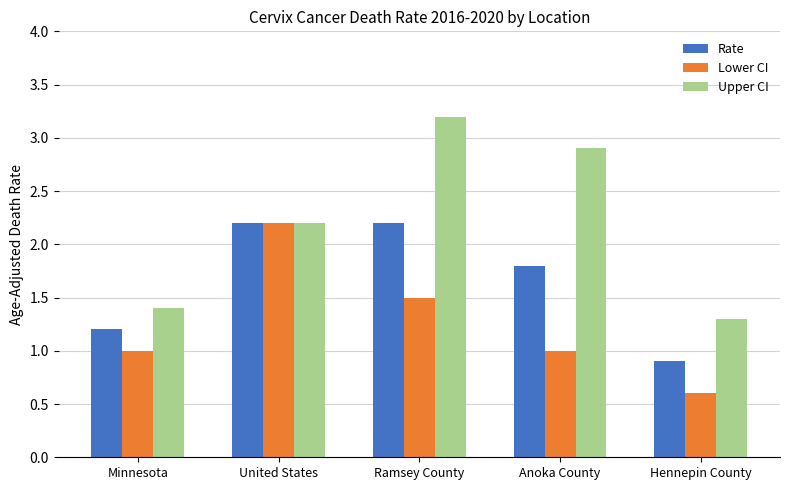

Rank the categories by Upper CI value from lowest to highest.

Hennepin County, Minnesota, United States, Anoka County, Ramsey County